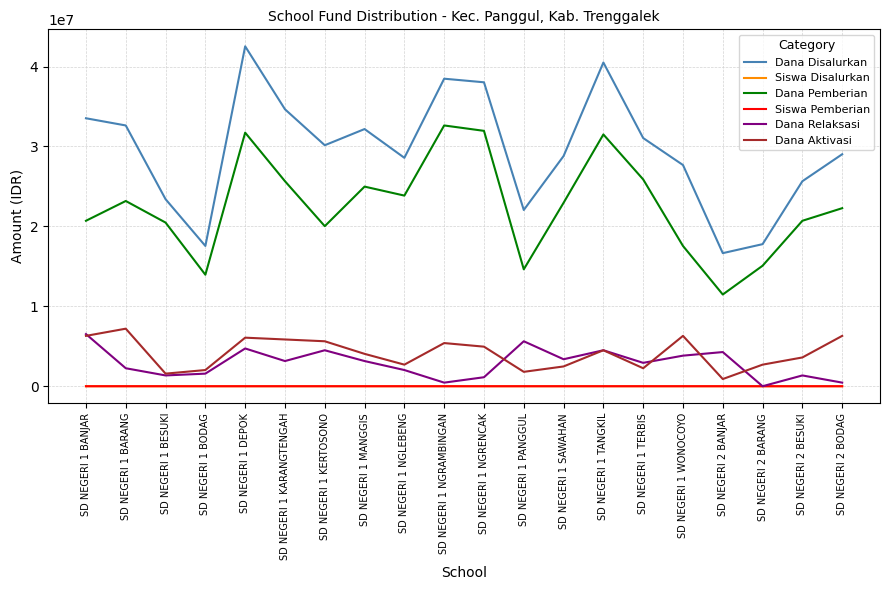

What is the average value of the Dana Aktivasi series?

4128750